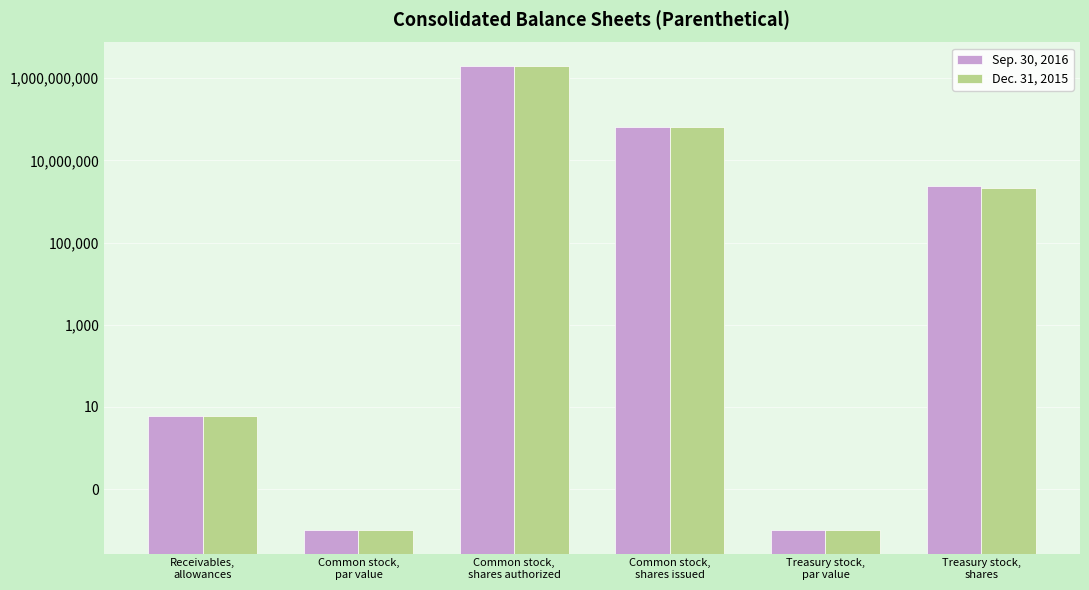

How many groups of bars are there?

6